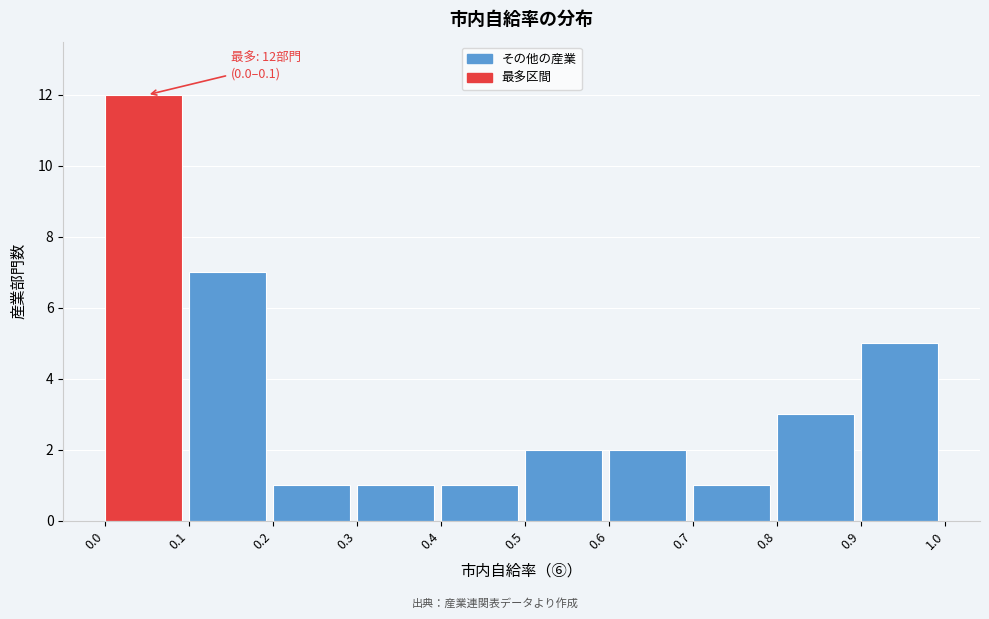

Which range on the x-axis has the tallest bar?

0.0 to 0.1